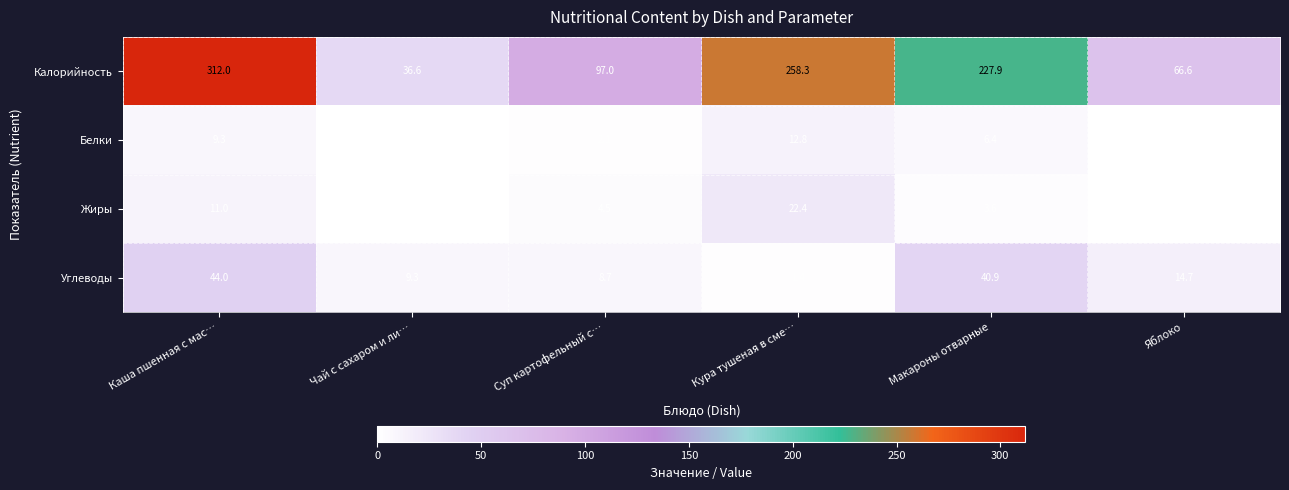

What is the sum of all Углеводы values?

119.0